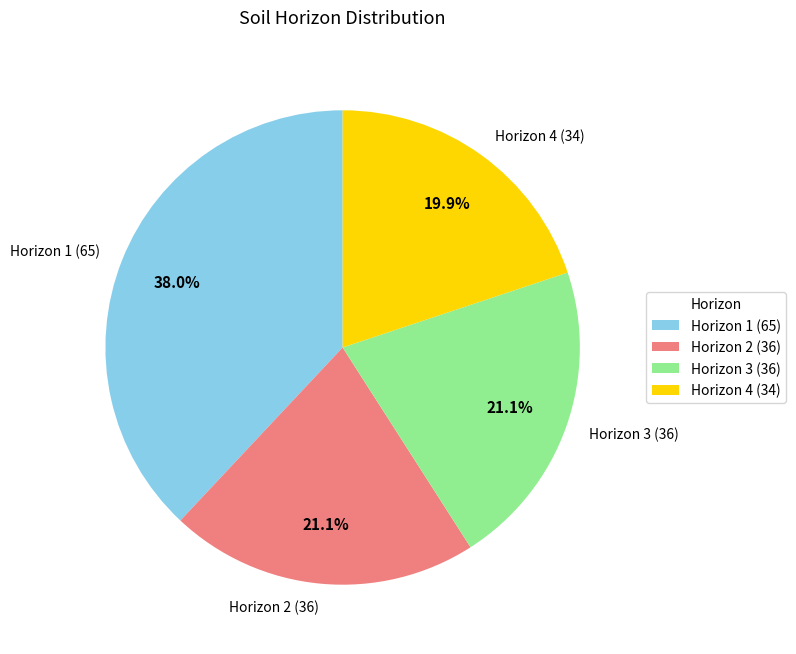

Which slice is the largest?

Horizon 1 (65)